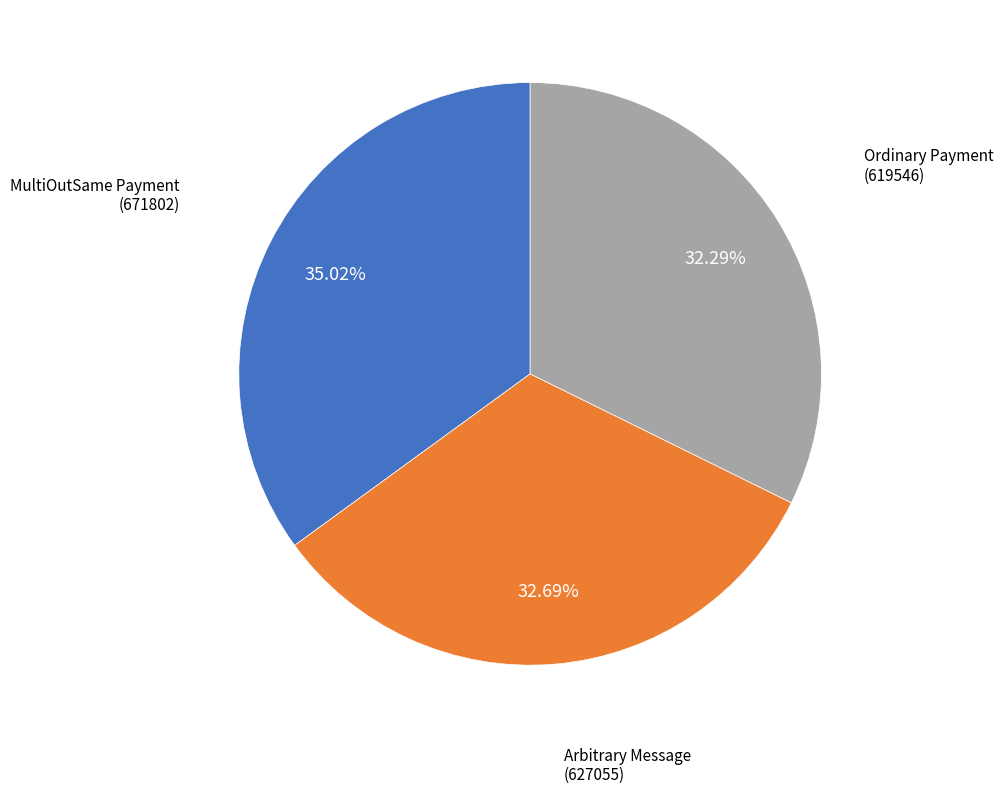

Is there a majority slice in this chart?

No